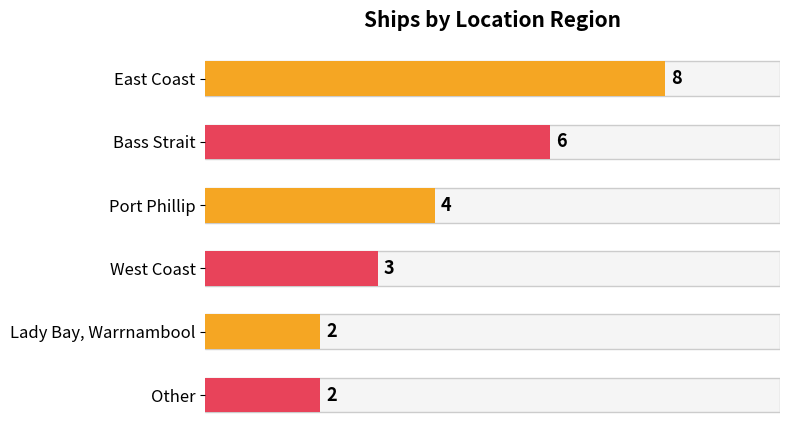

What is the difference between the maximum and second lowest values?

6